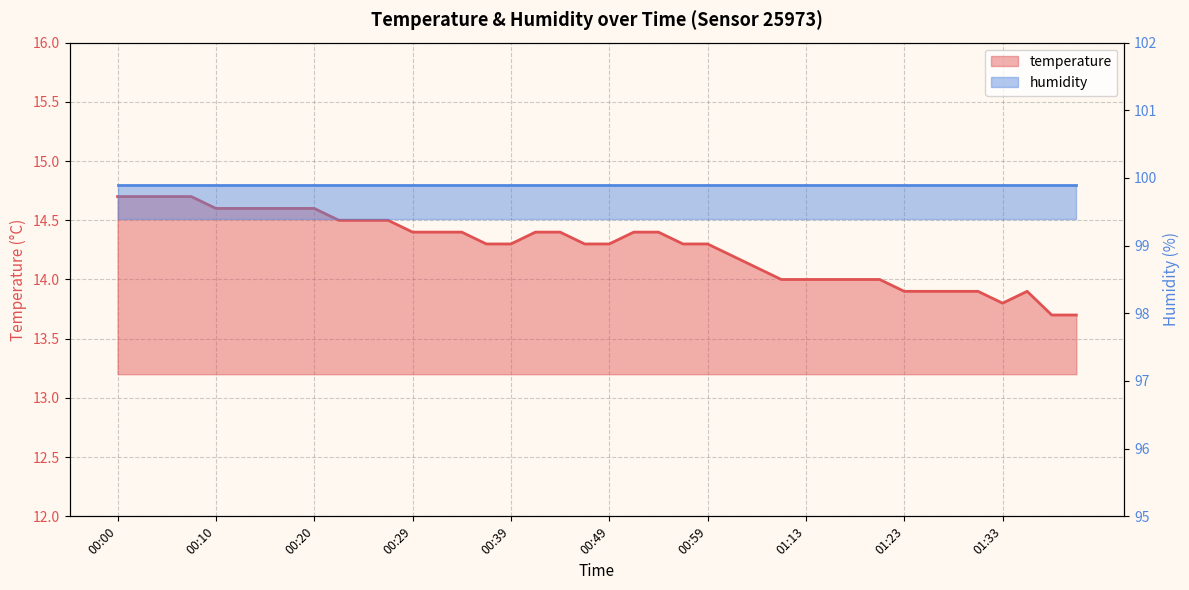

Is it true that the value at 00:02 is 14.7?

True